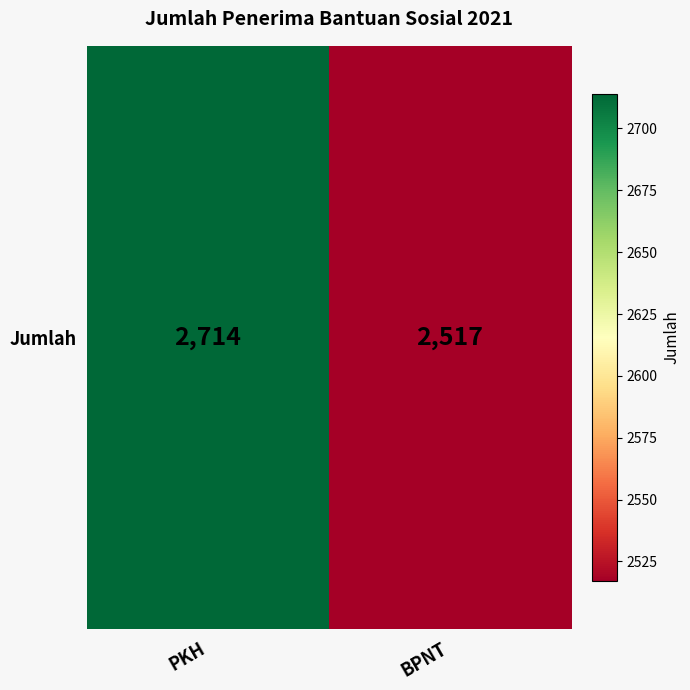

How many data points does each series have?

2